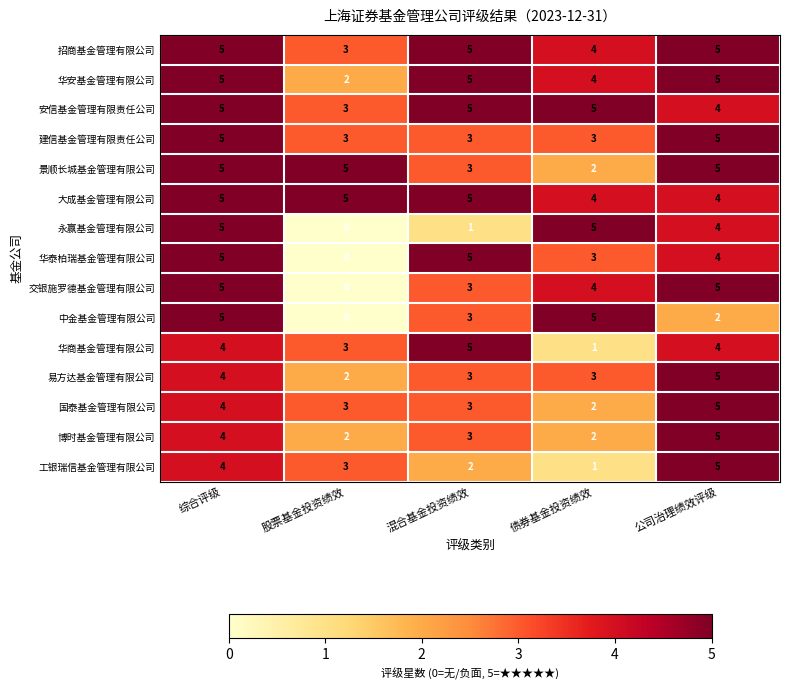

At how many categories does at least one series exceed 0?

5